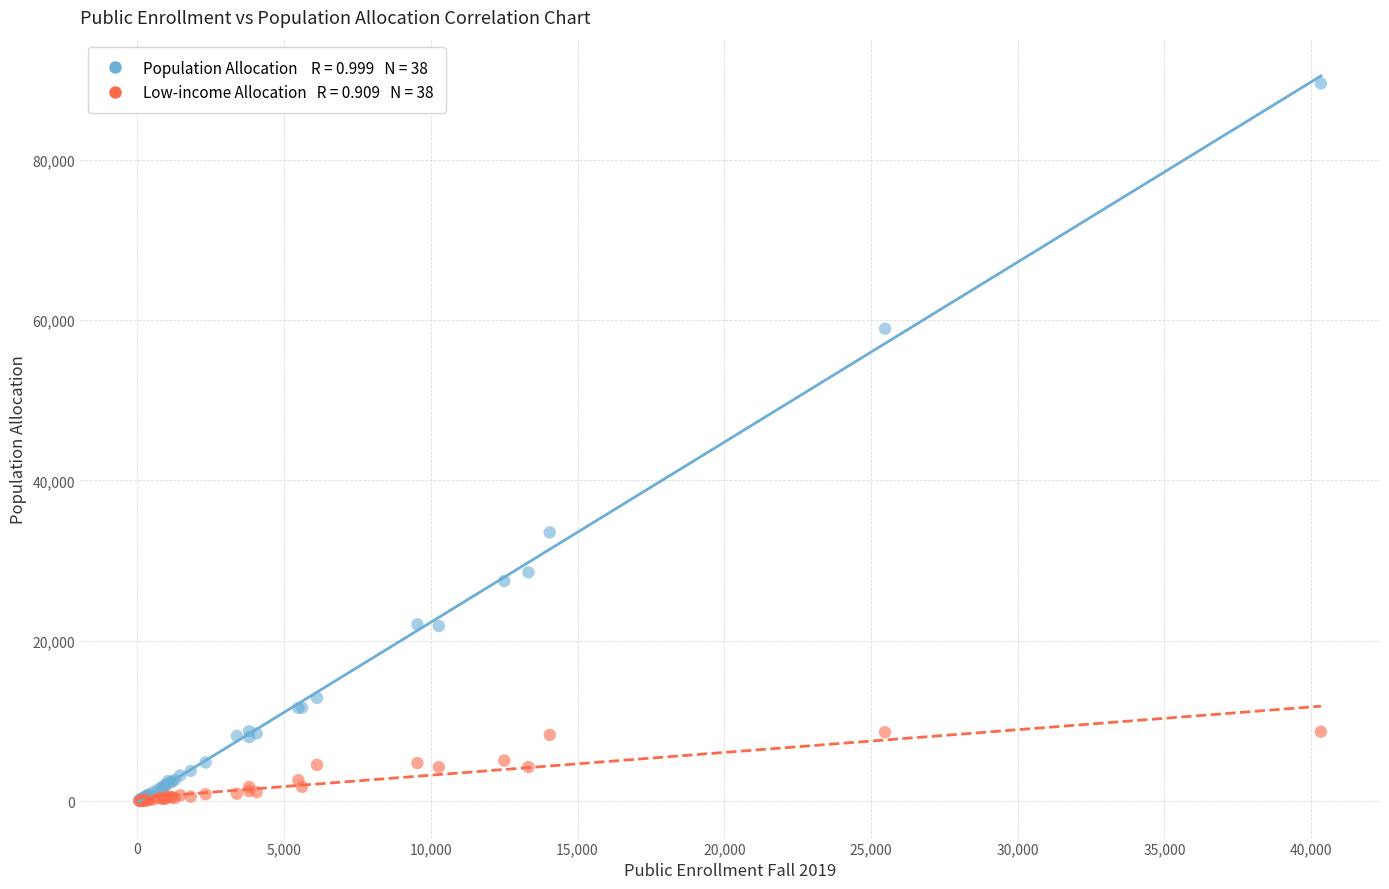

Across all series, what Y value is closest to 44772?

33521